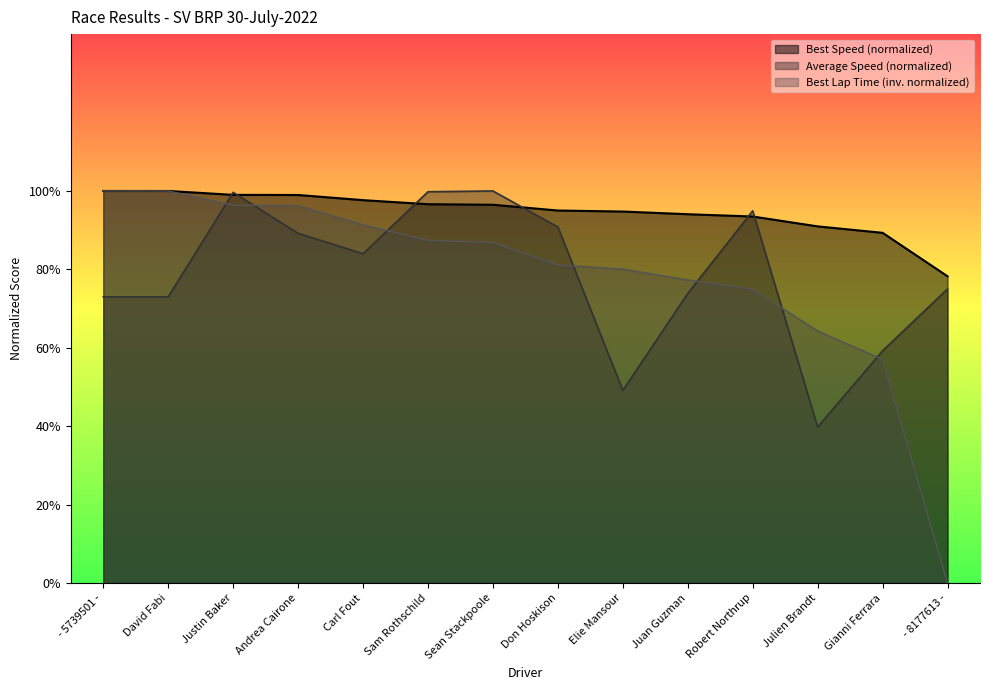

At which label is Best Speed closest to 89?

Gianni Ferrara